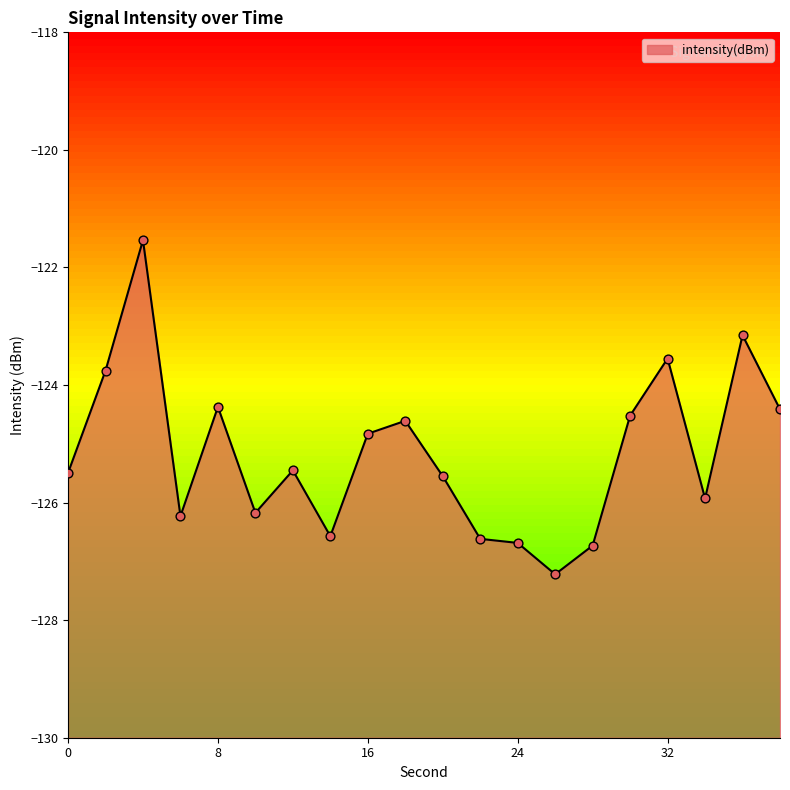

Between 2 and 12, which is larger?

2